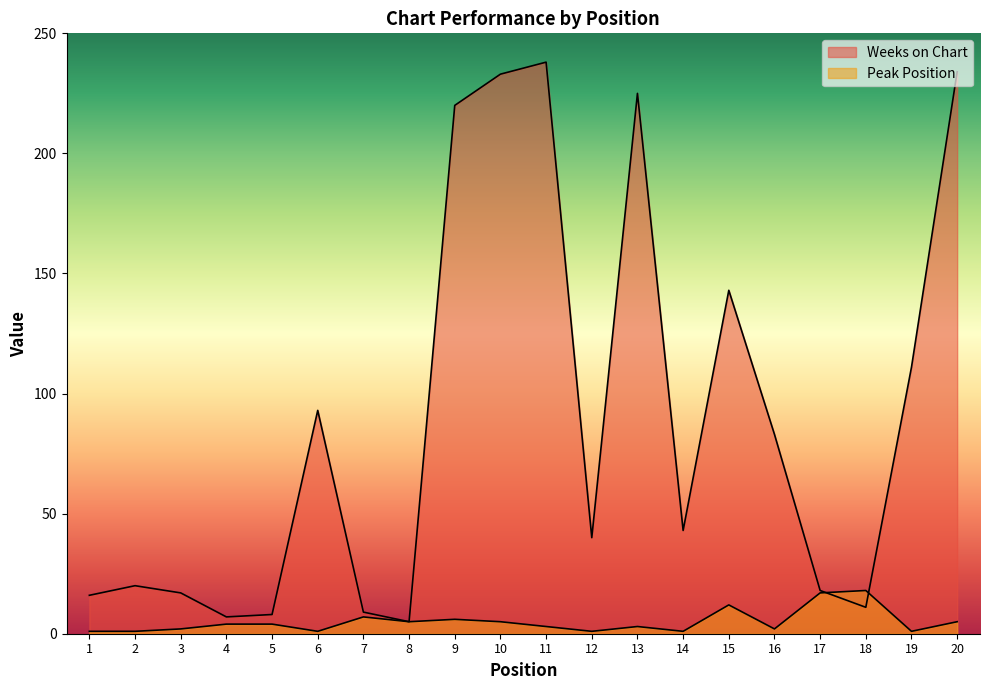

True or false: Peak Position has a value of 1 at 1.

True